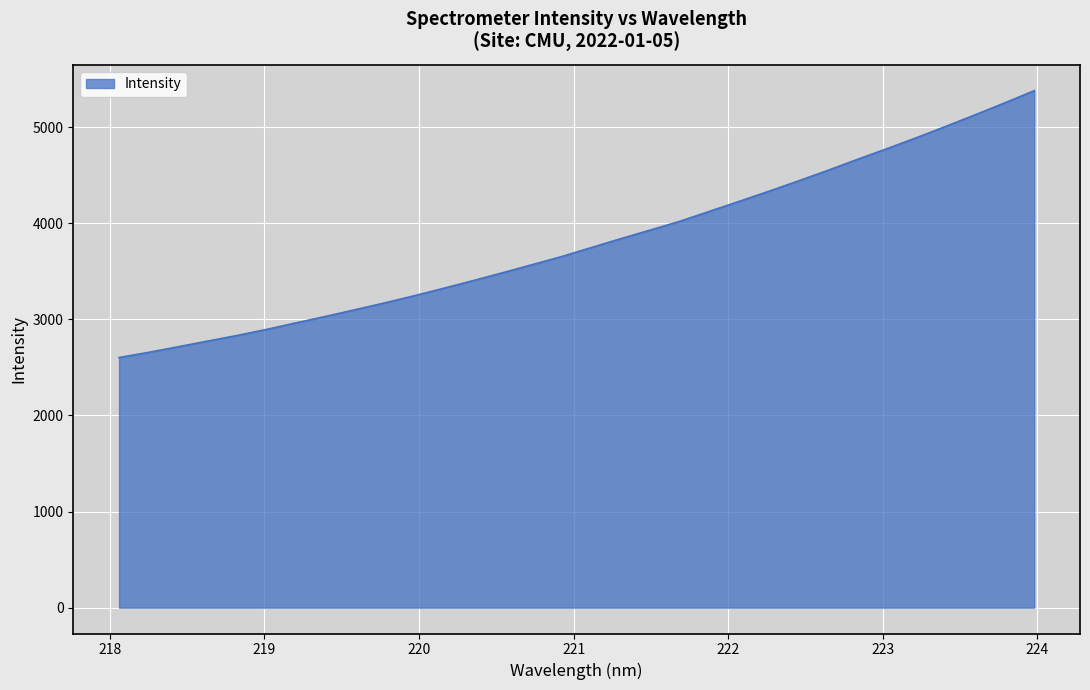

How many lines are shown in the chart?

1